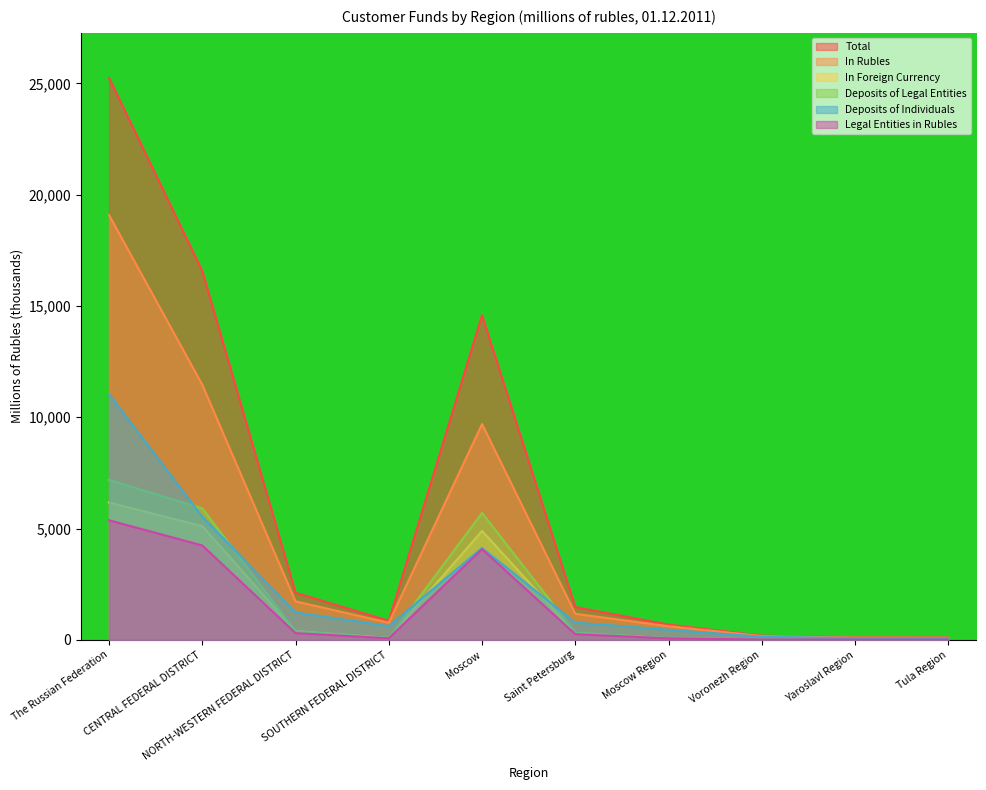

At which category is the sum across all series the highest?

The Russian Federation